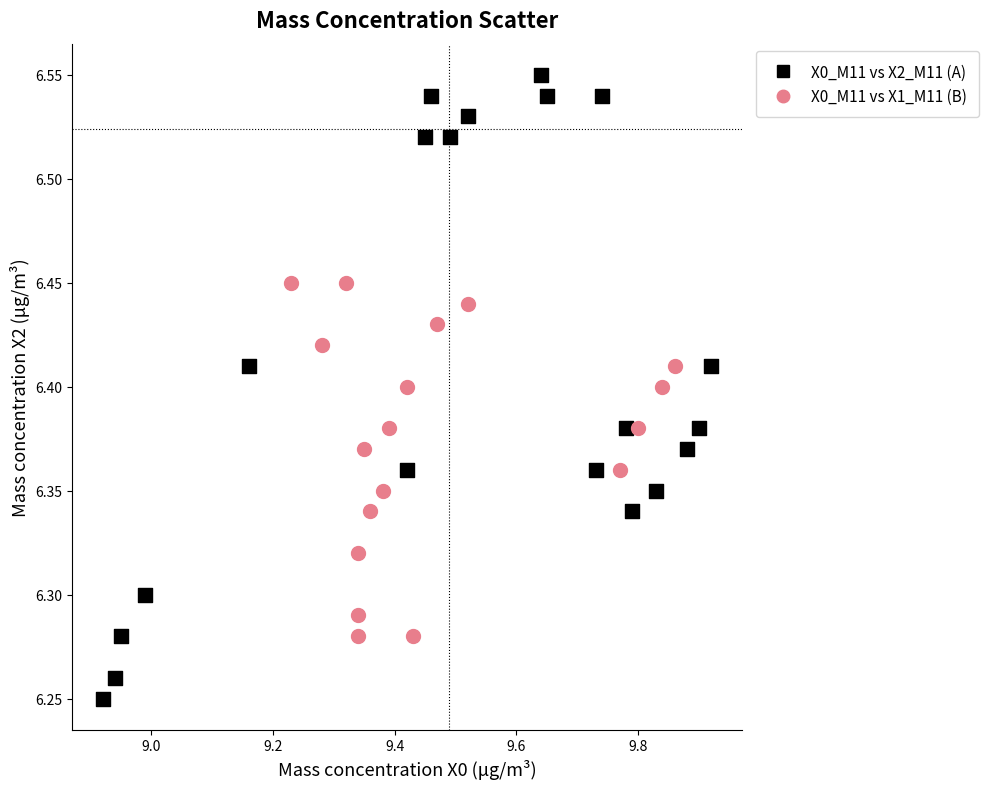

Which series contains the lowest Y value?

X0_M11 vs X2_M11 (A)